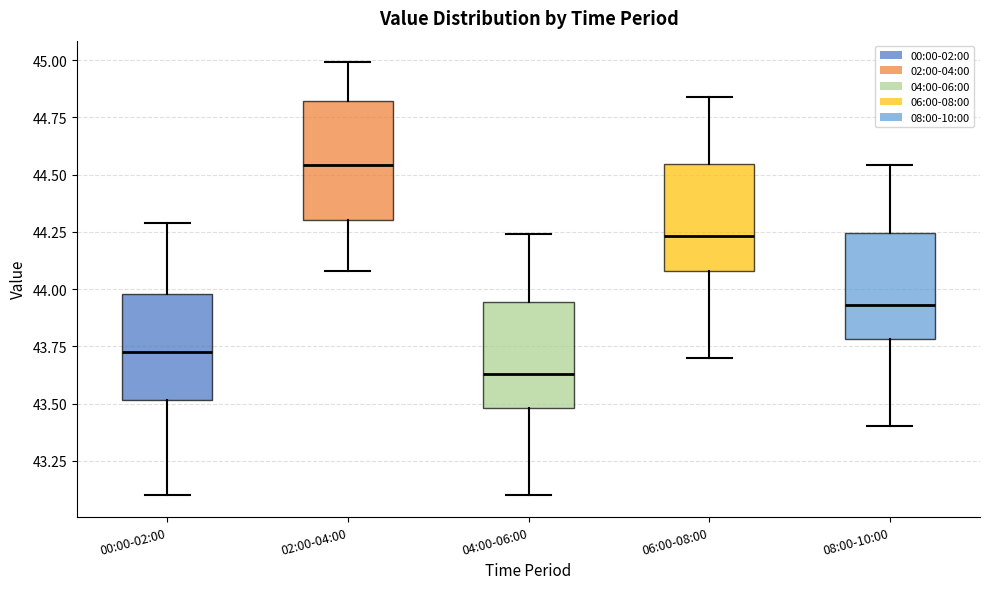

Which box's median line is the lowest?

04:00-06:00